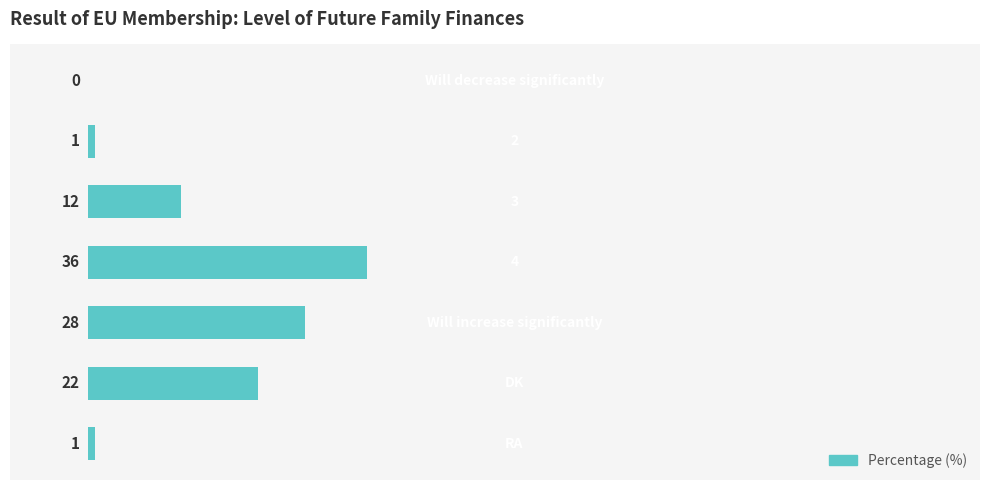

What is the sum of all values?

100